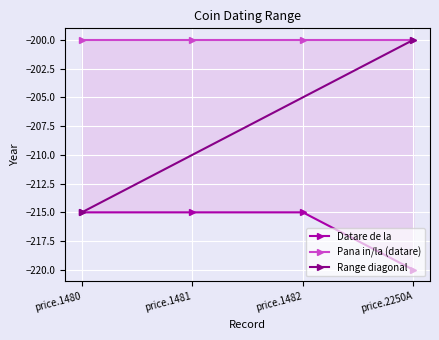

The chart shows a value of -215 at price.1480. True or false?

True